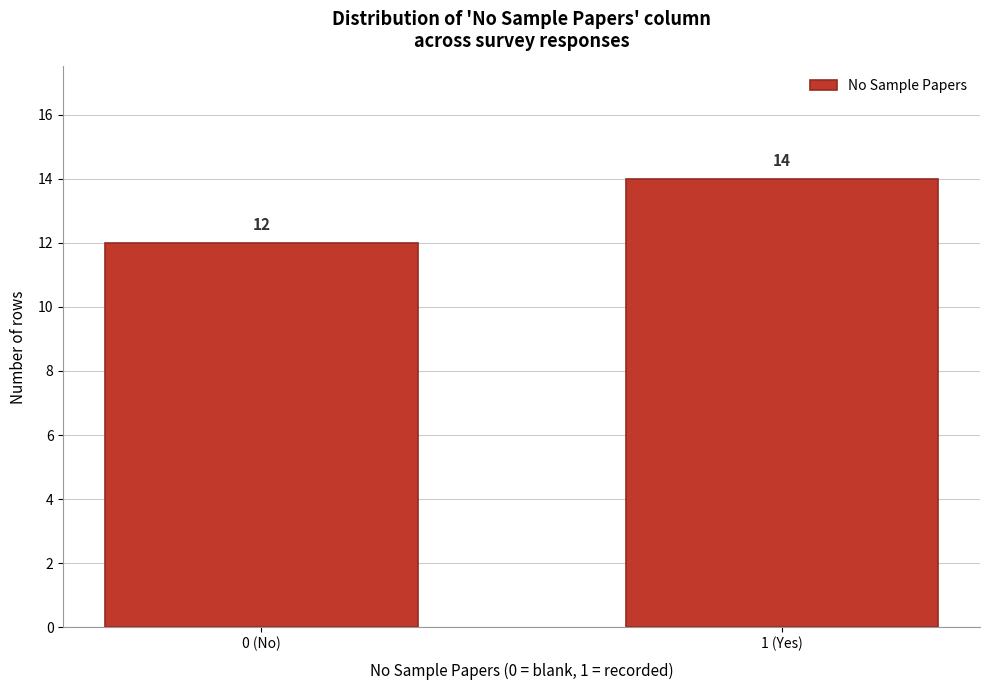

Reading left to right, extract all data points from this chart.

0 (No)=12	1 (Yes)=14